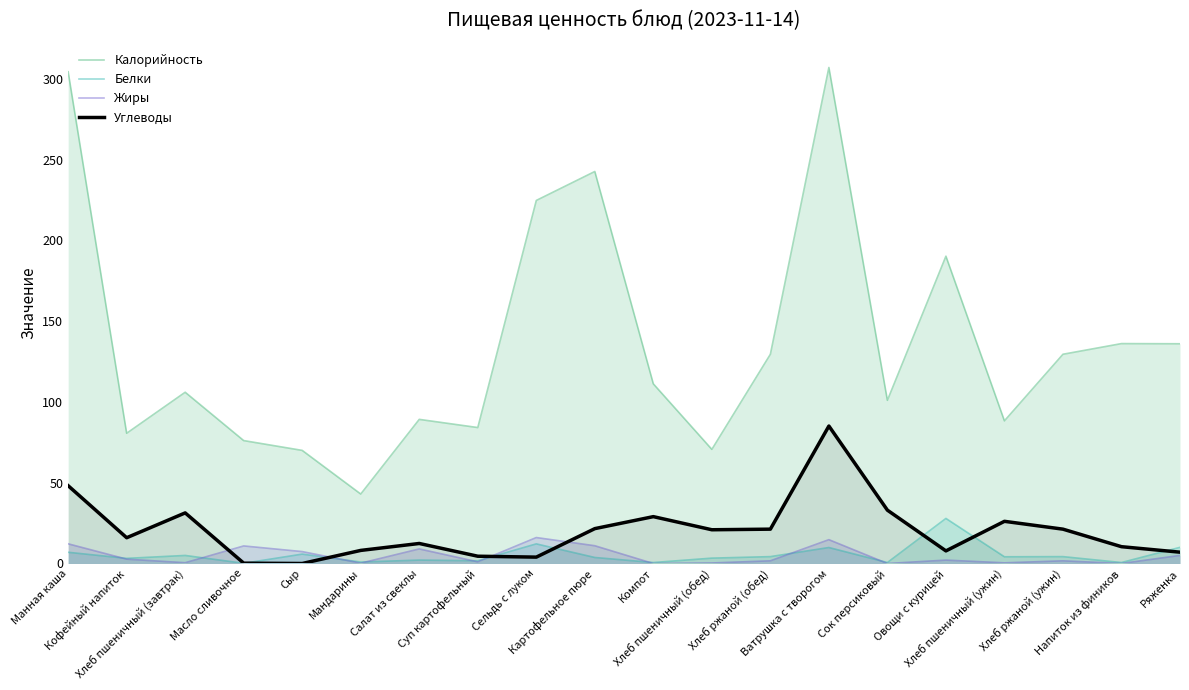

Between Сок персиковый and Напиток из фиников, which series saw the biggest shift?

Калорийность